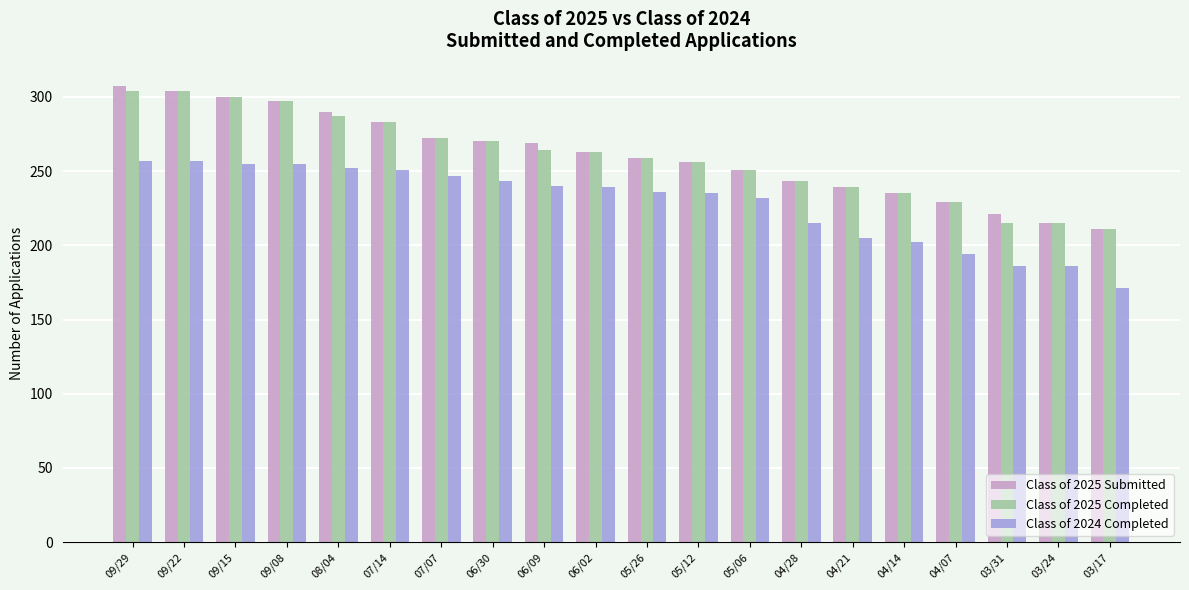

What is the sum of all Class of 2025 Submitted values?

5214